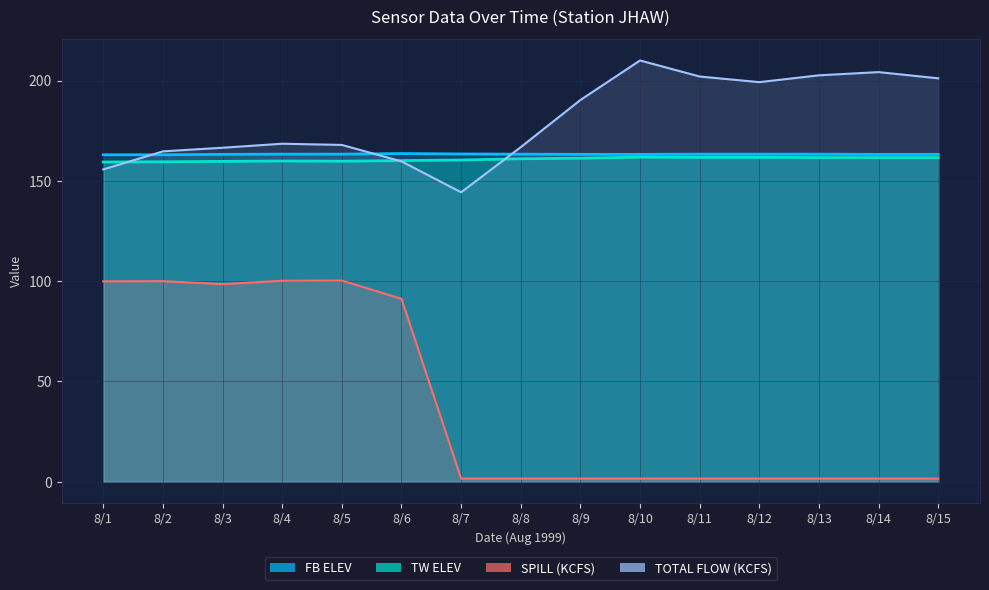

What is the difference between the TW ELEV values at 8/1 and 8/4?

0.5